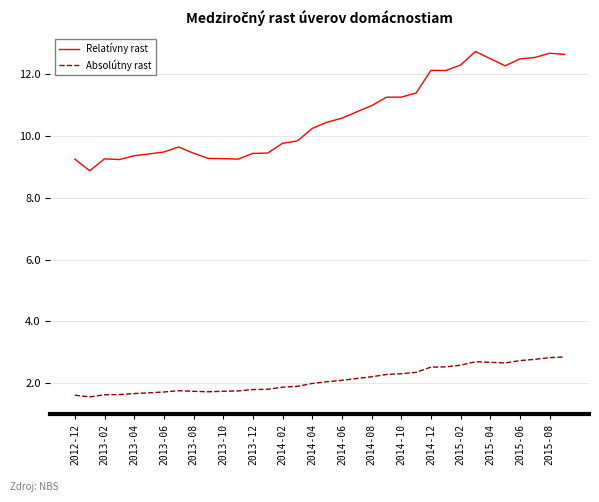

What is the difference between the maximum and minimum values in the Relatívny rast series?

3.9